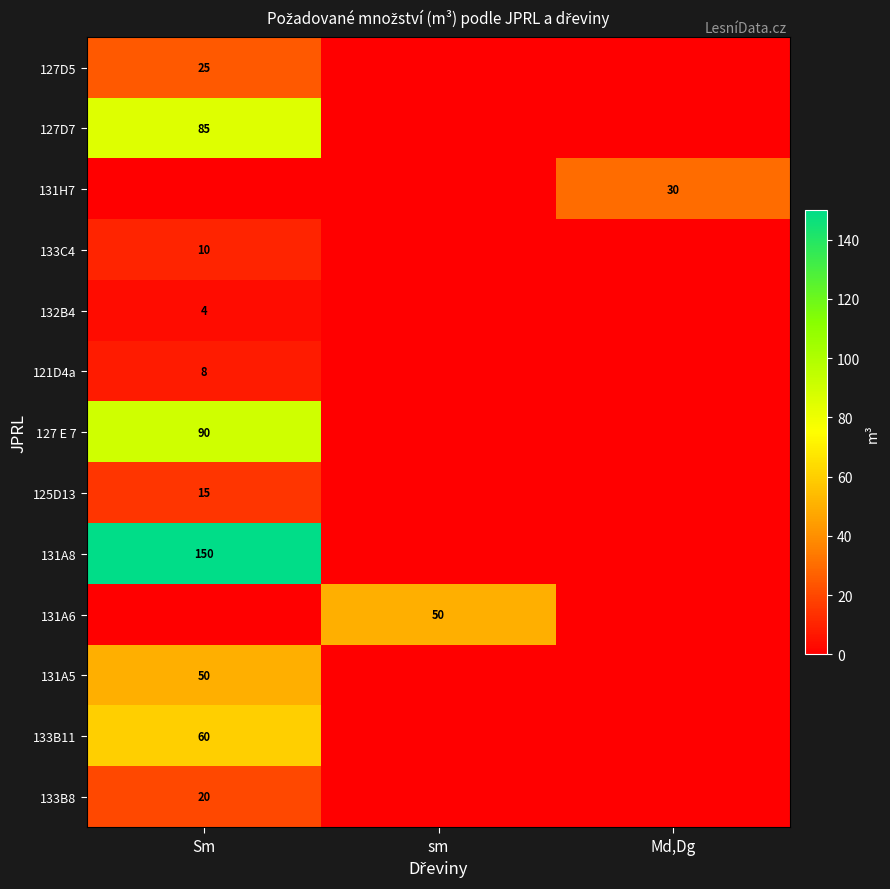

True or false: 132B4 has a value of 4 at Sm.

True